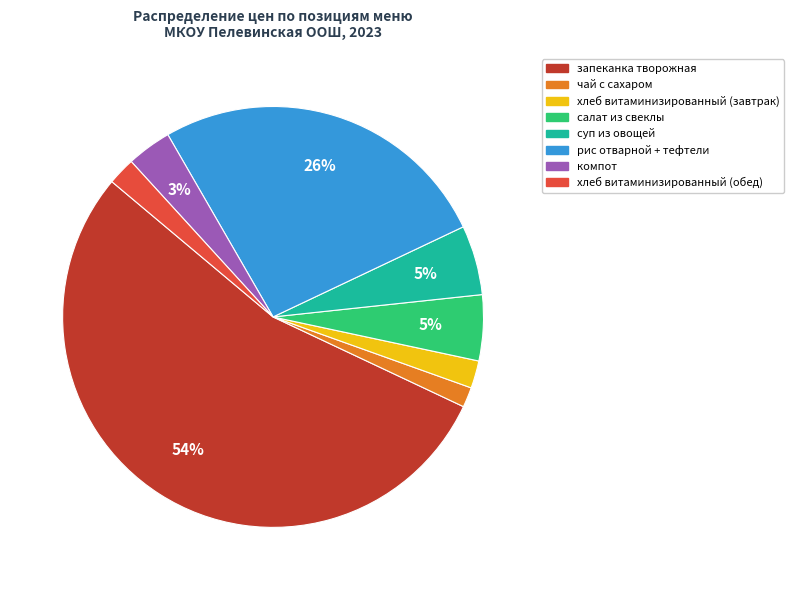

To the nearest percent, what is the average slice percentage?

12%